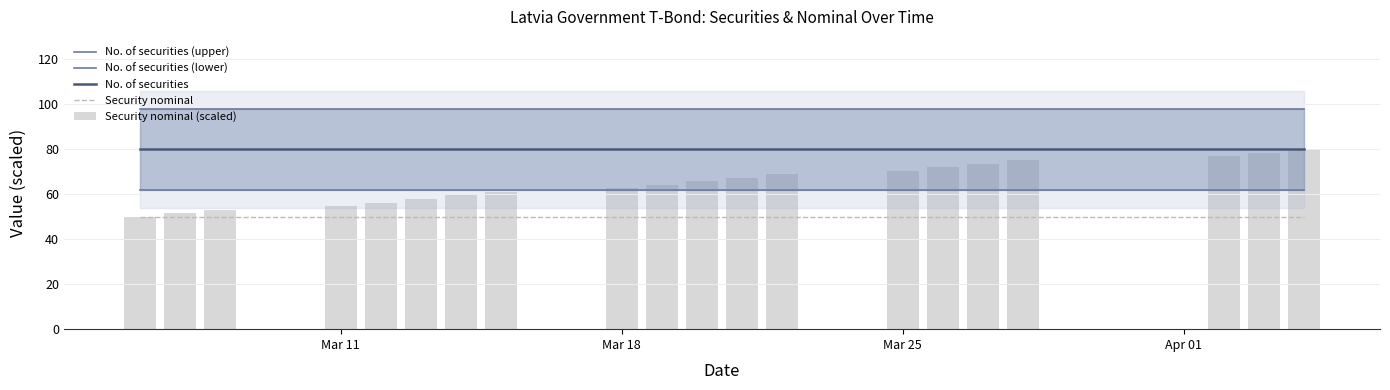

Which series has the largest range (max minus min)?

Security nominal (scaled)